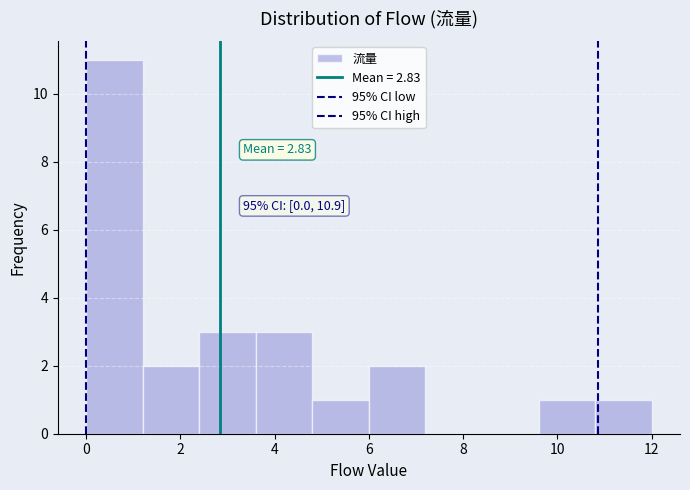

Over which range of the x-axis is the bar tallest?

0.0 to 1.2